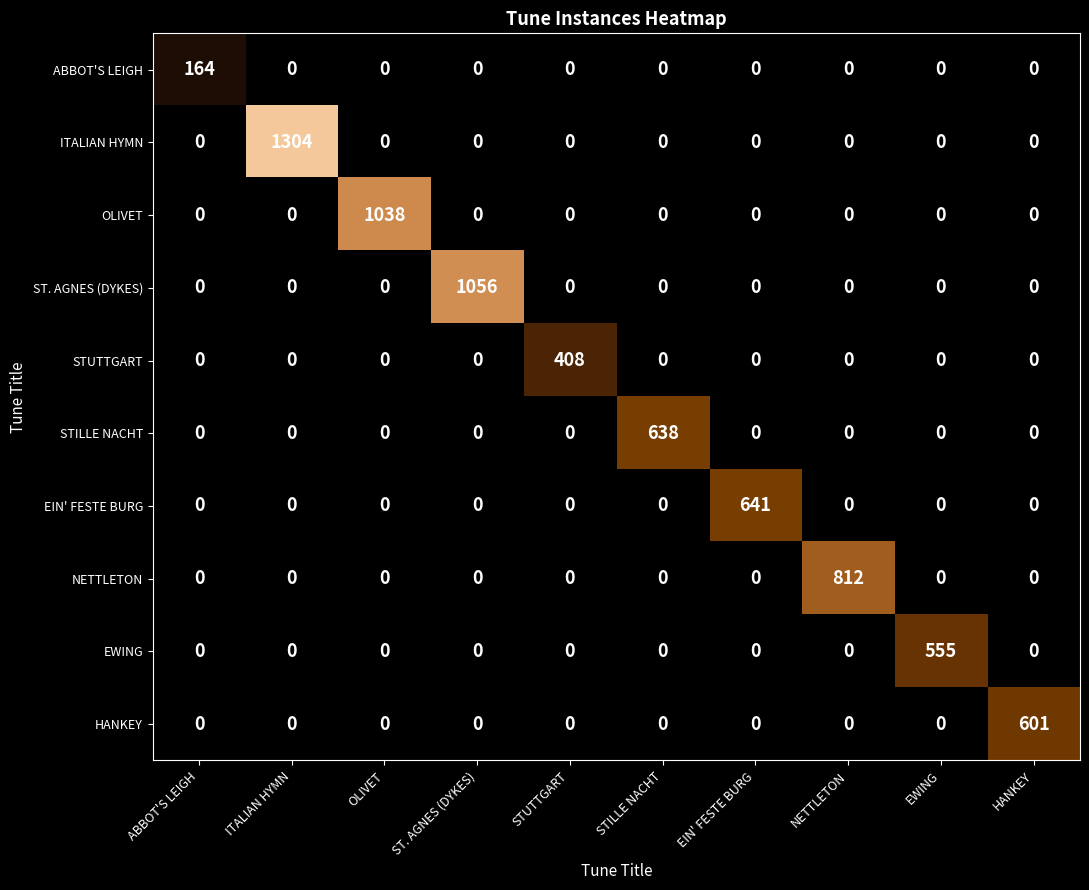

True or false: HANKEY has a value of 418 at EWING.

False